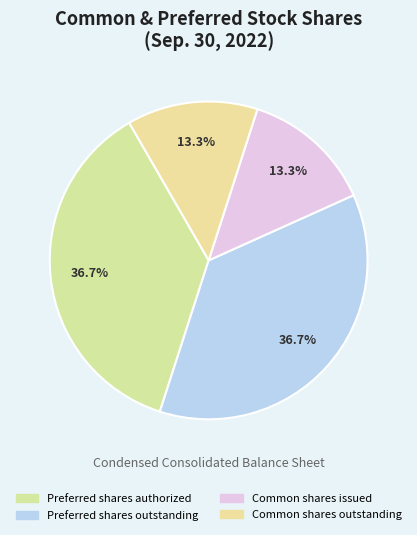

True or false: Preferred shares authorized accounts for 37% of the total.

True